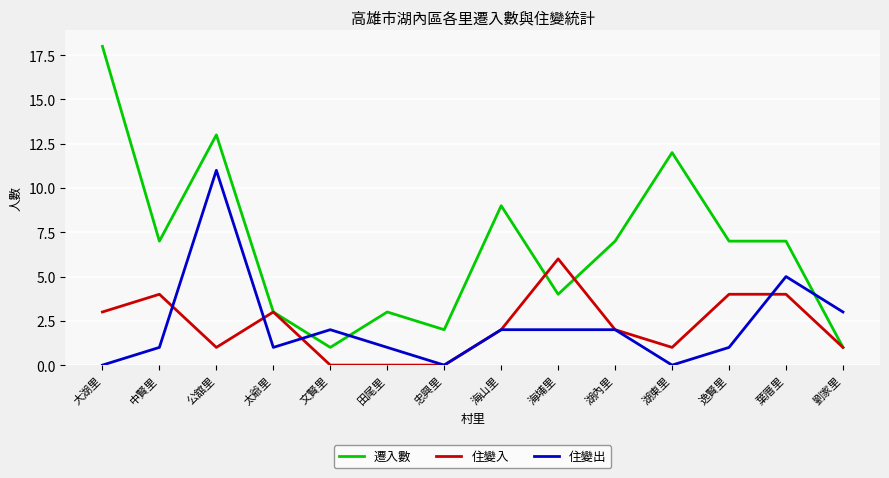

Reading left to right, what are all the values shown in this chart?

遷入數: 18	7	13	3	1	3	2	9	4	7	12	7	7	1
住變入: 3	4	1	3	0	0	0	2	6	2	1	4	4	1
住變出: 0	1	11	1	2	1	0	2	2	2	0	1	5	3